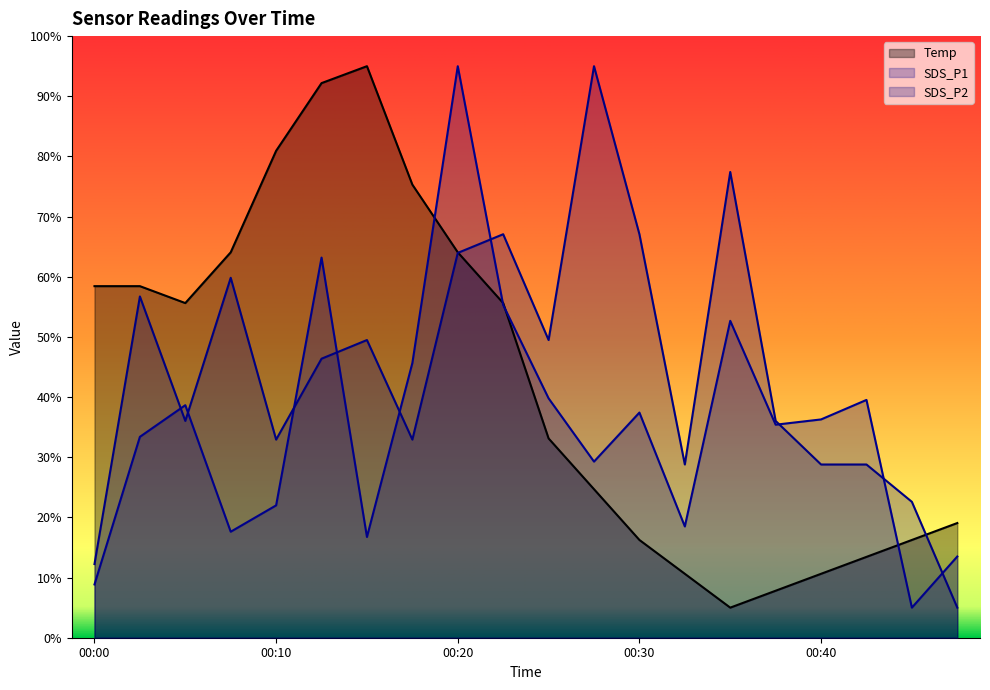

Is the value of SDS_P2 at 00:45 greater than the value of Temp at 00:17?

No